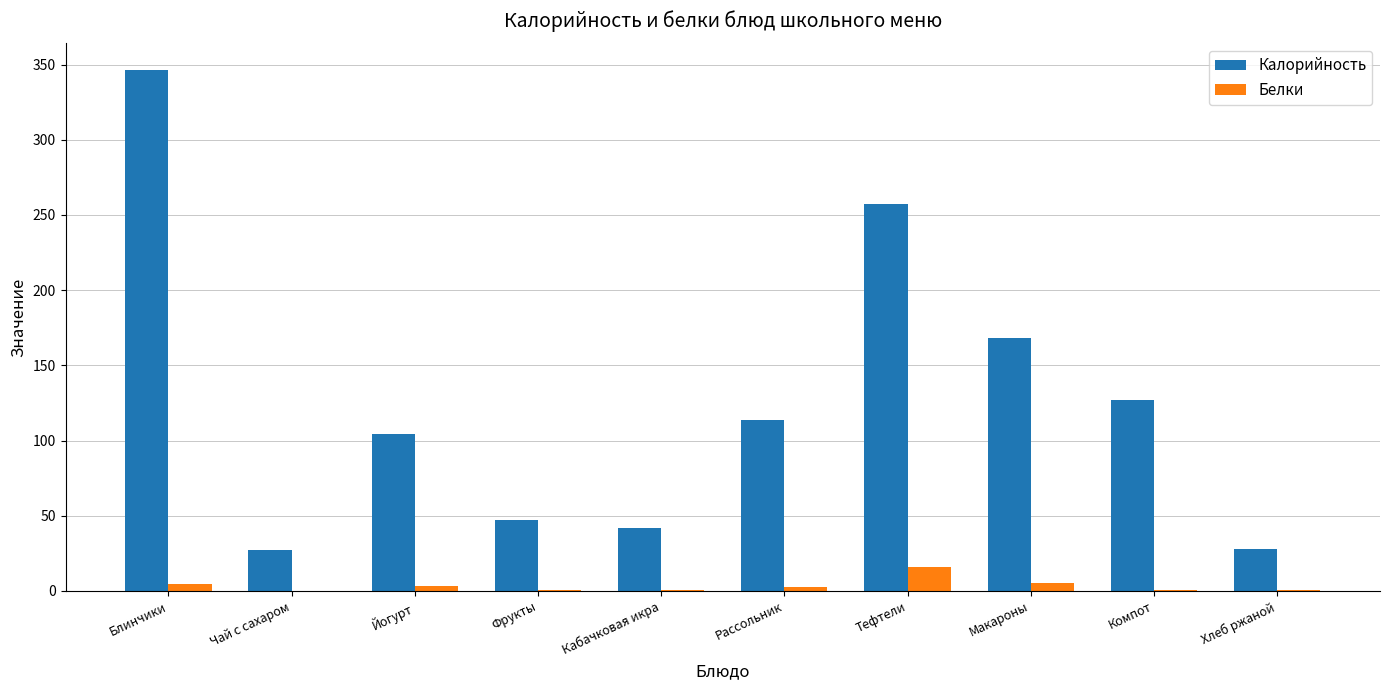

Is it true that Калорийность equals 47.0 at Фрукты?

True